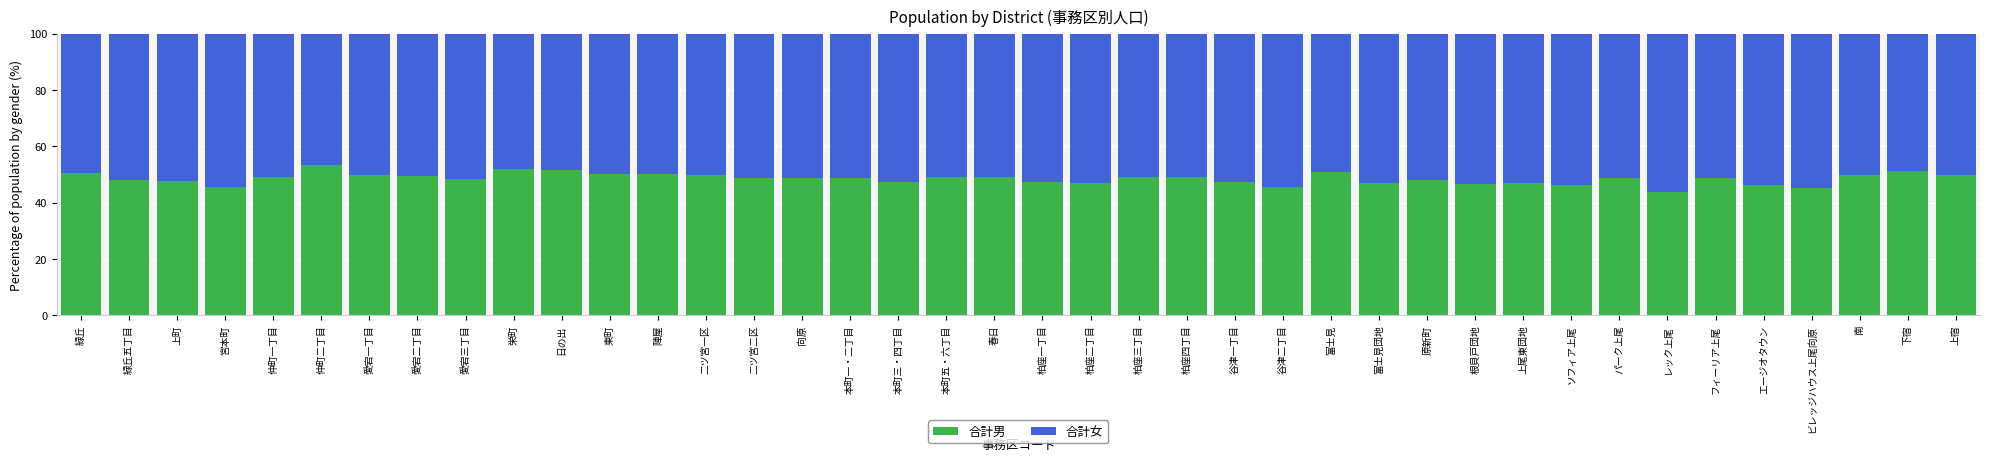

Does the chart contain any negative values?

No